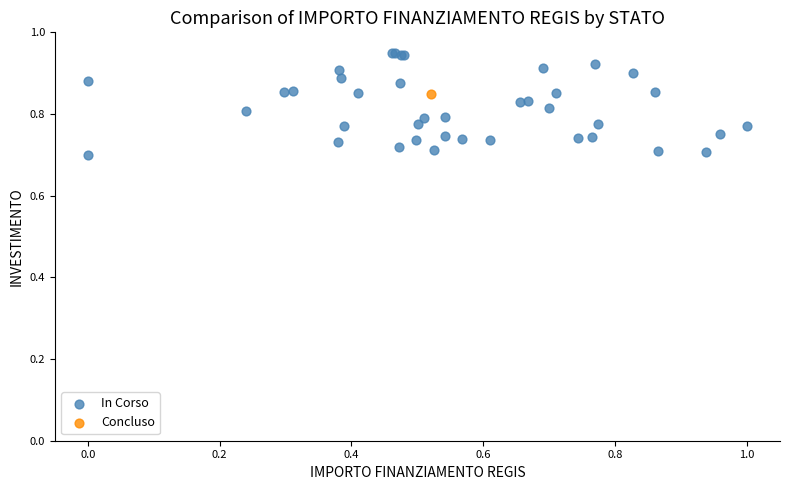

What are all the series names shown in the legend?

In Corso, Concluso